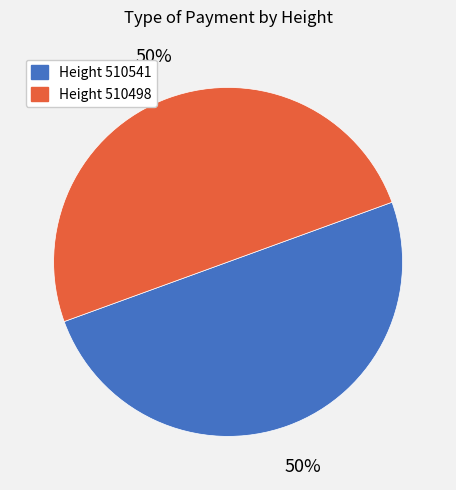

The Height 510498 slice represents 36% of the pie. True or false?

False